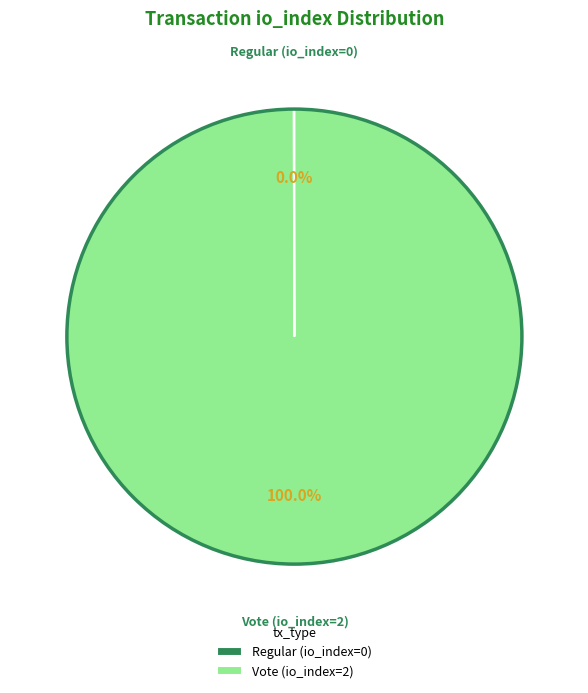

What percentage is the Vote (io_index=2) slice, to the nearest percent?

100%